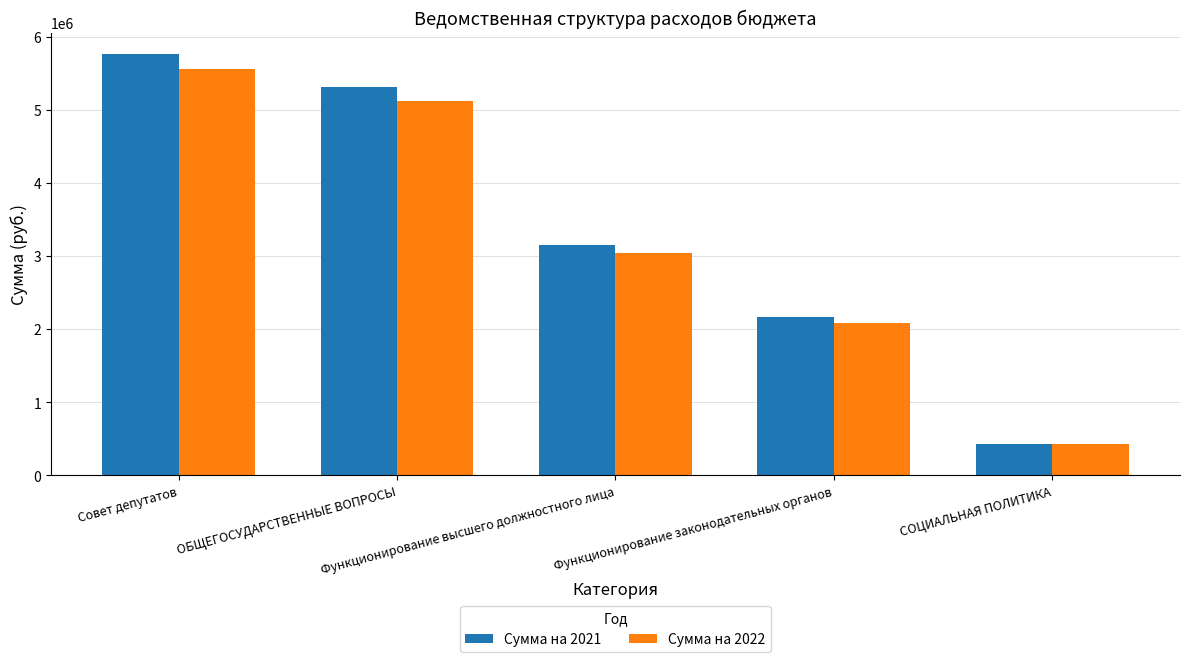

What is the sum of all Сумма на 2021 values?

16818047.8